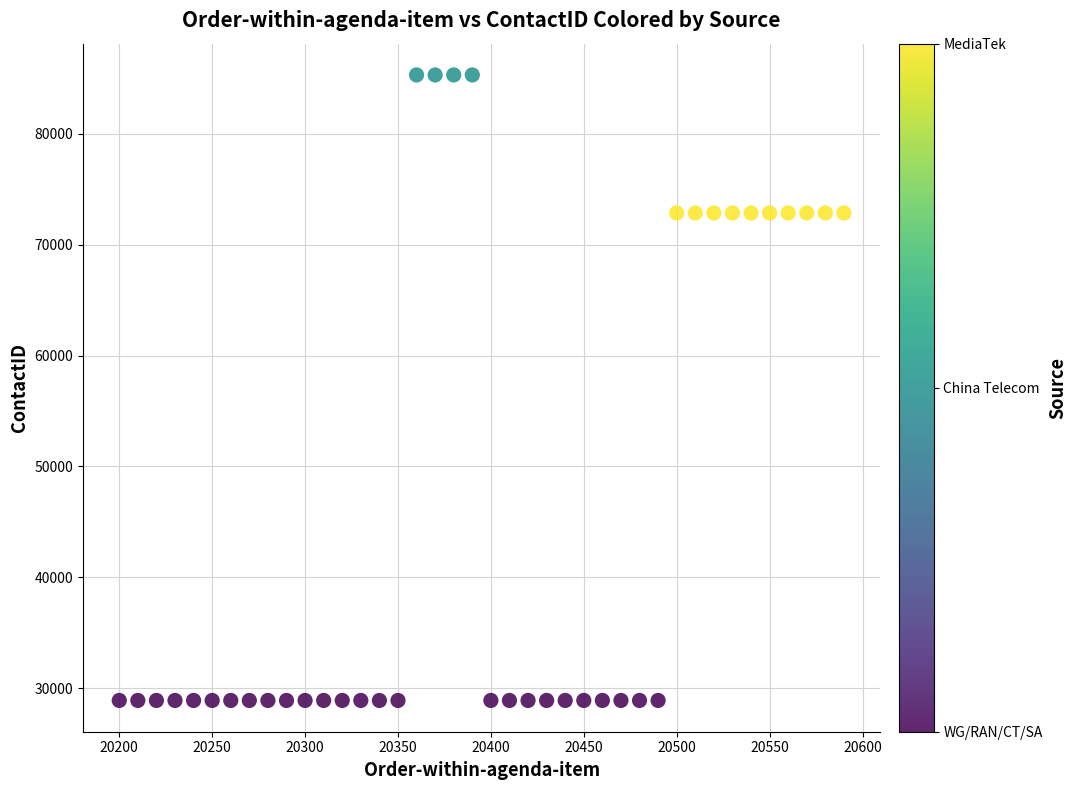

What is the range of X values (max minus min)?

390